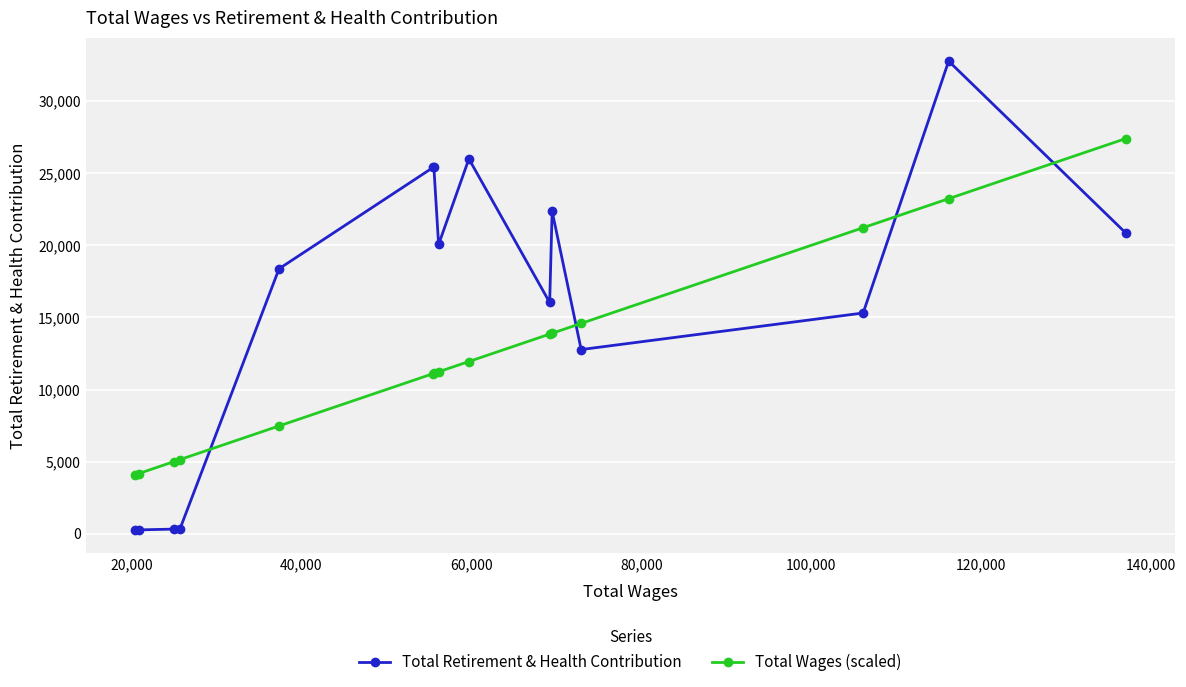

What is the value of the Total Retirement & Health Contribution point at the 12th from the left?

12772.0